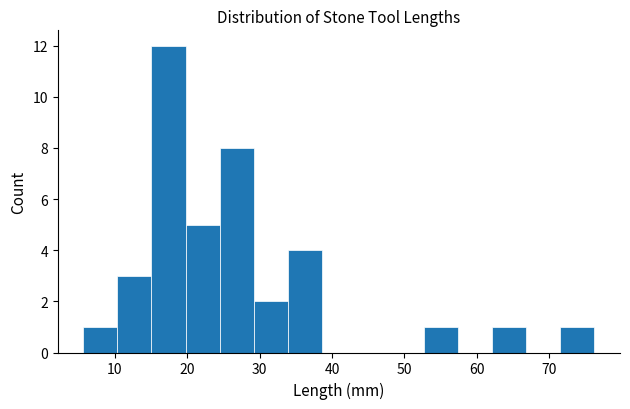

What is the height of the bar covering 15.1 to 19.8 on the x-axis? Neither the bar edges nor the heights are printed on the chart, so give them approximately, as read against the axes.

12